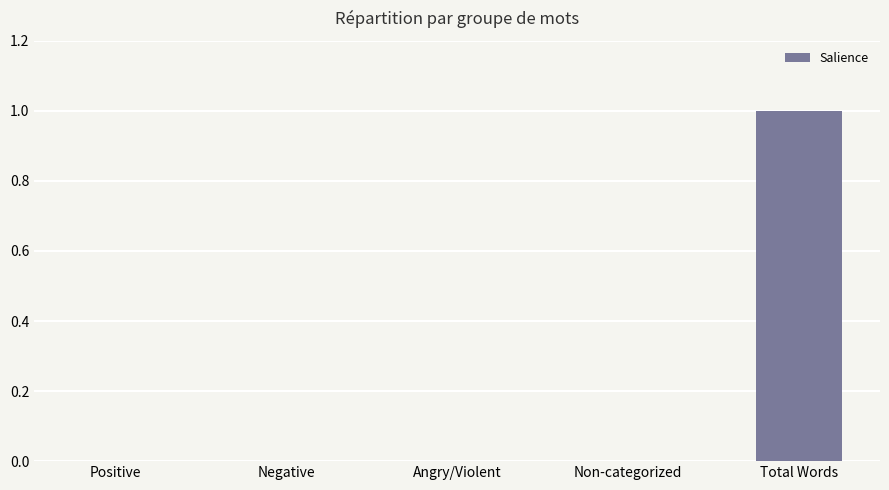

Reading left to right, list all the values displayed in this chart.

Positive=0	Negative=0	Angry/Violent=0	Non-categorized=0	Total Words=1